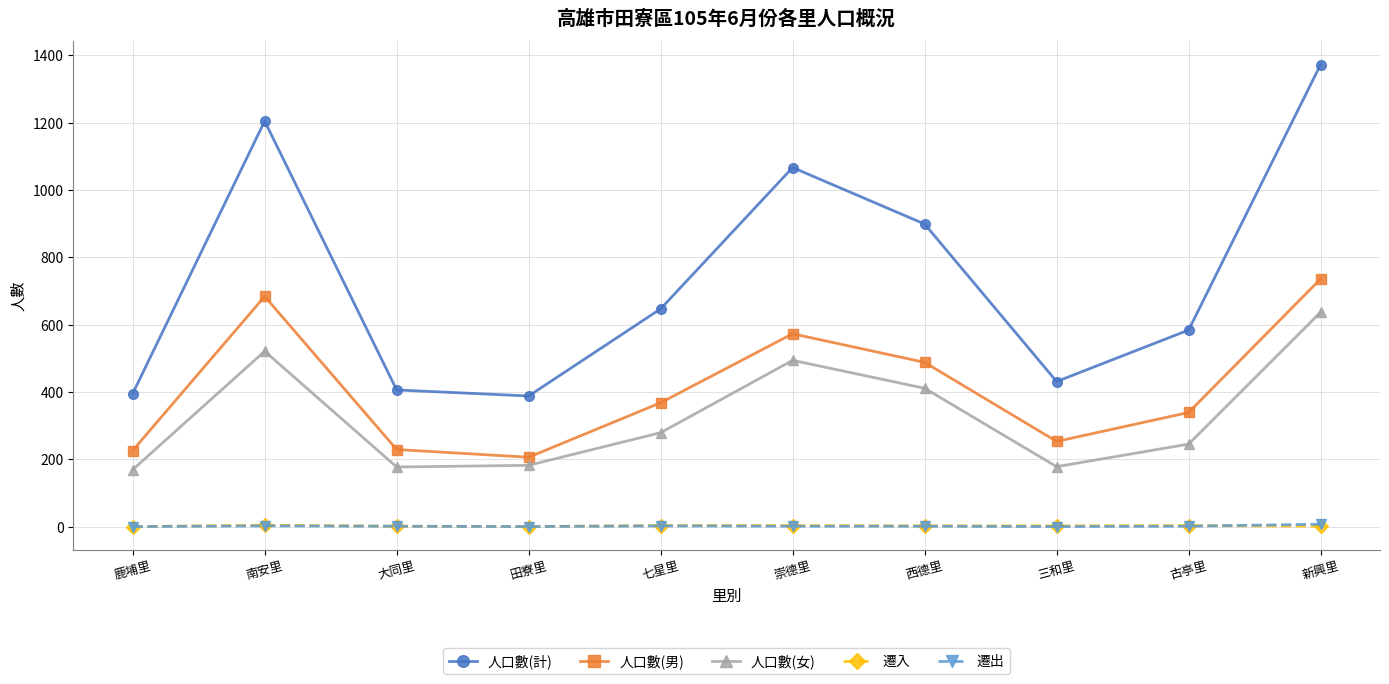

What is the difference between the maximum and second lowest values in the 人口數(女) series?

460